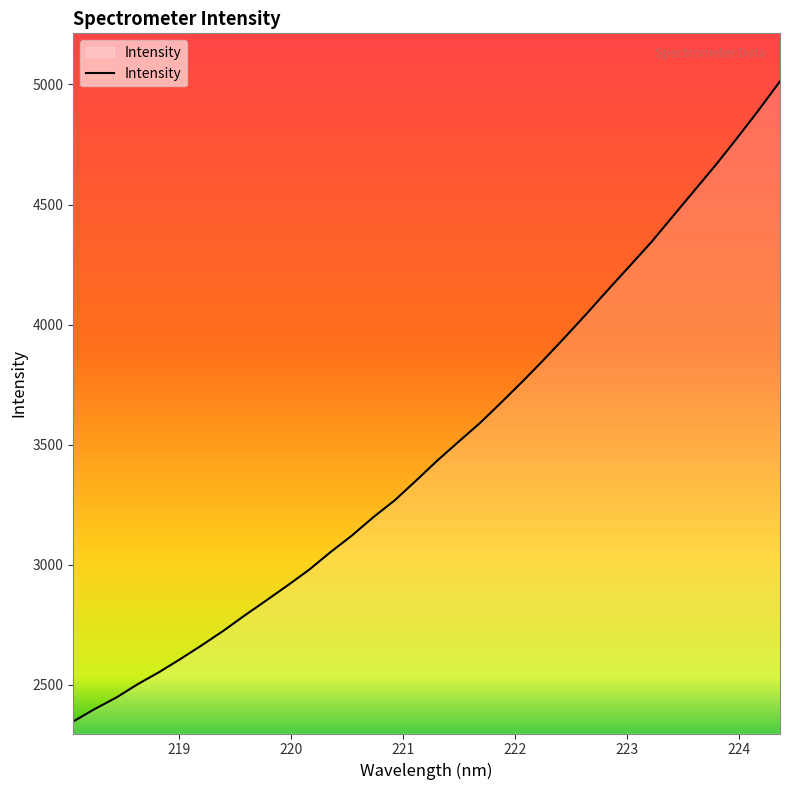

What is the smallest value displayed?

2347.6